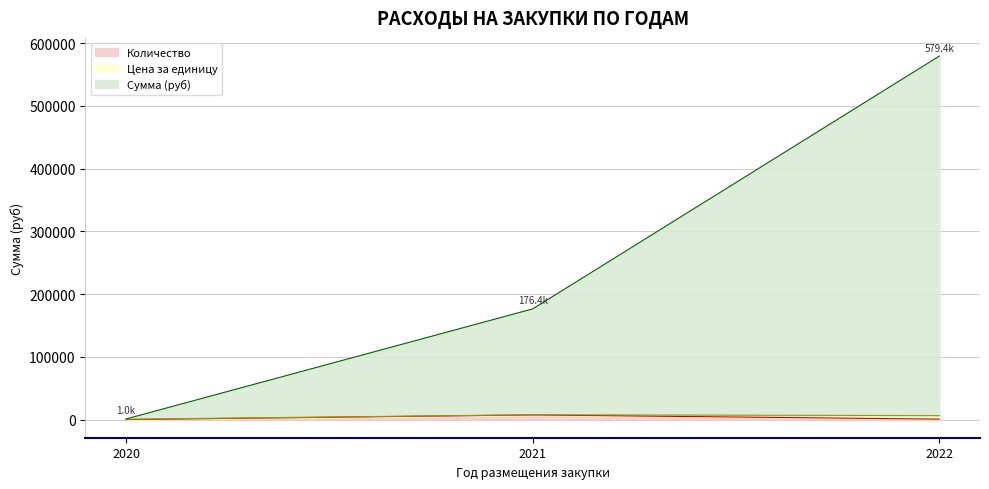

At which category does Цена за единицу reach its first local peak?

2021